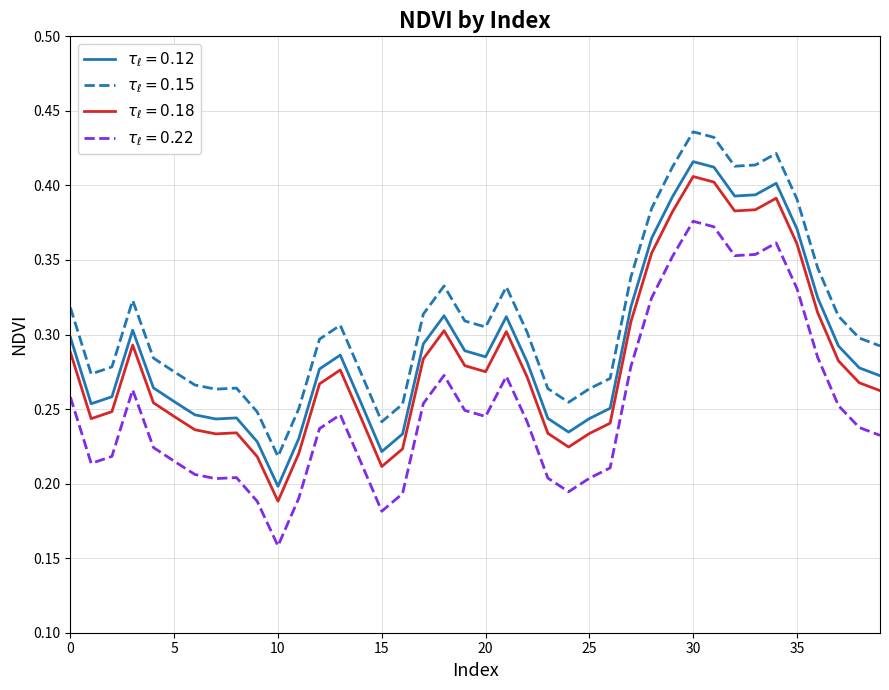

Rank the series by their average value, from lowest to highest.

$\tau_\ell=0.22$, $\tau_\ell=0.18$, $\tau_\ell=0.12$, $\tau_\ell=0.15$